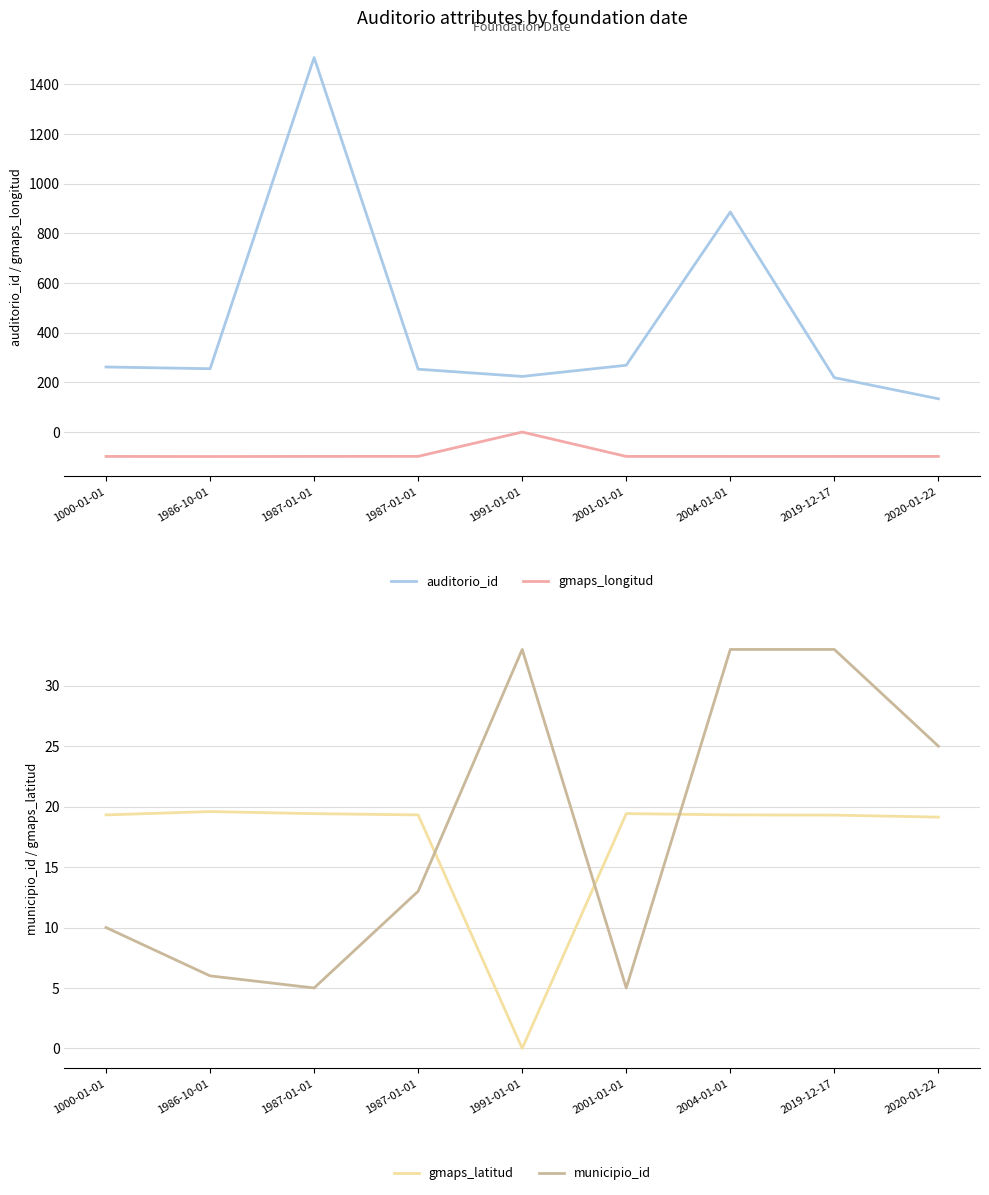

At which label does municipio_id reach its peak?

1991-01-01